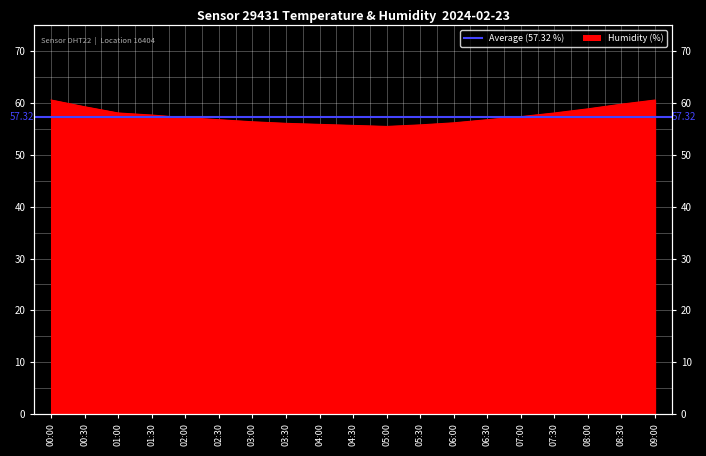

Does the chart display data point markers on the line(s)?

No